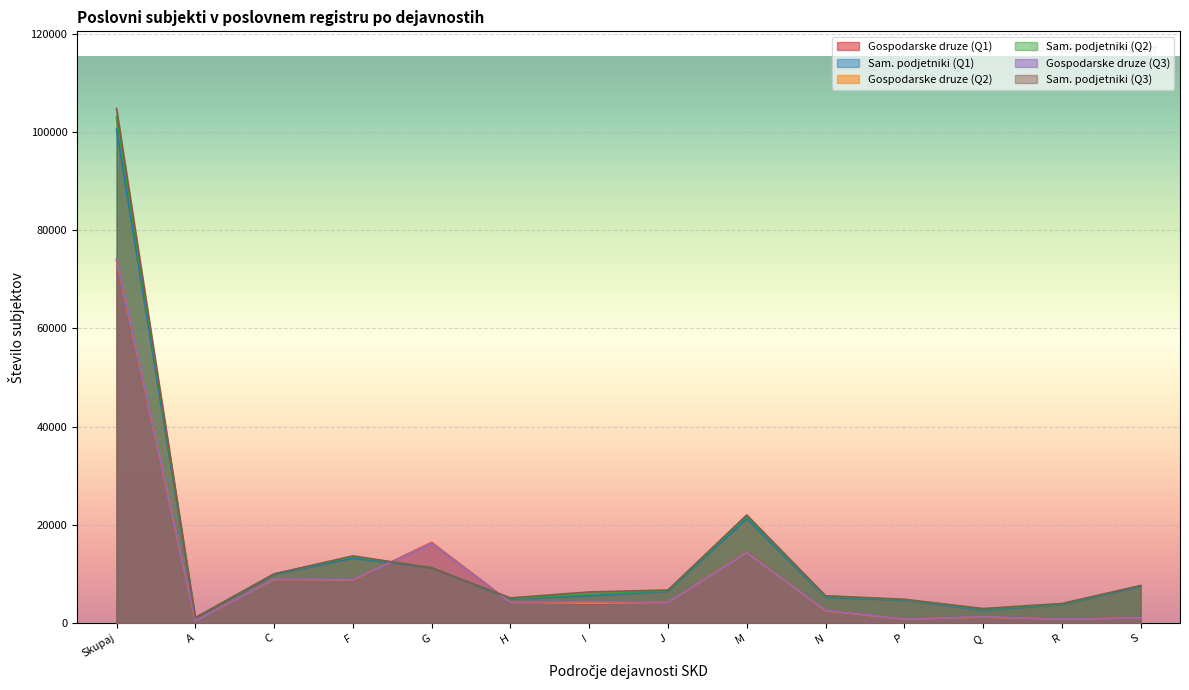

At which label does Sam. podjetniki (Q1) reach its minimum?

A